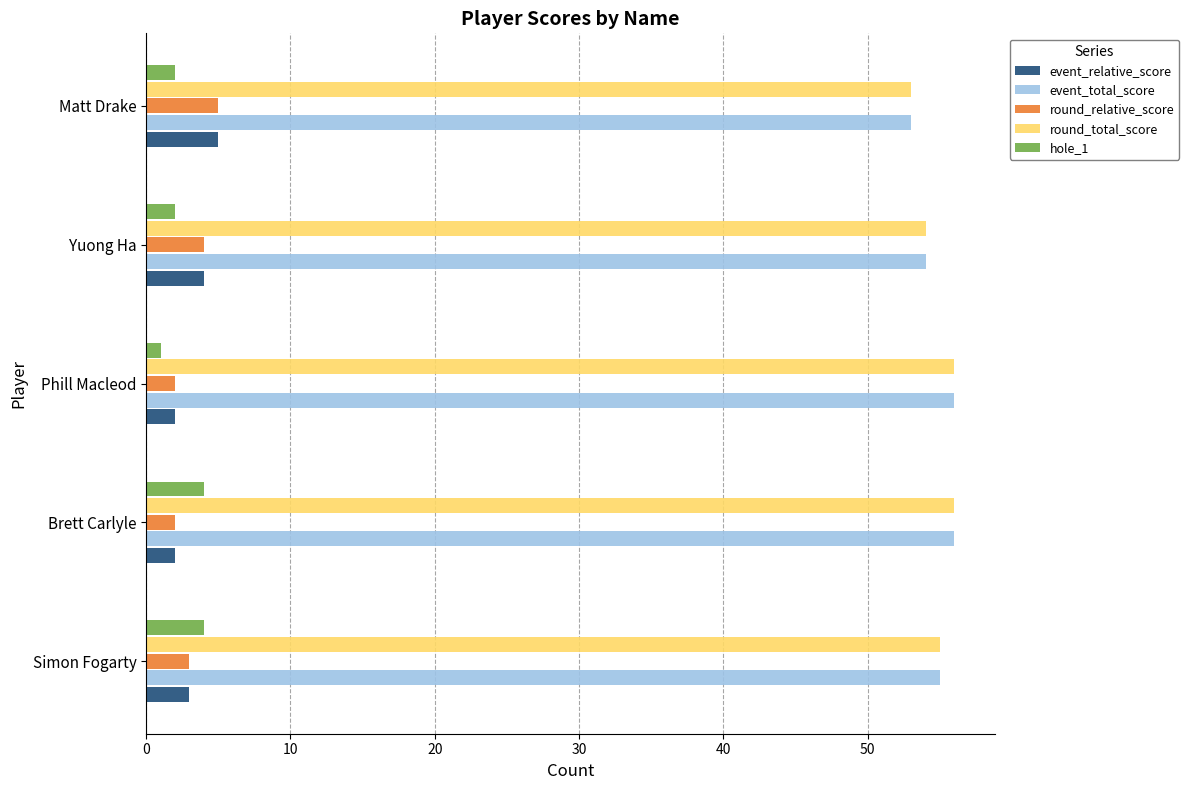

What is the spread (max minus min) of values at Simon Fogarty?

52